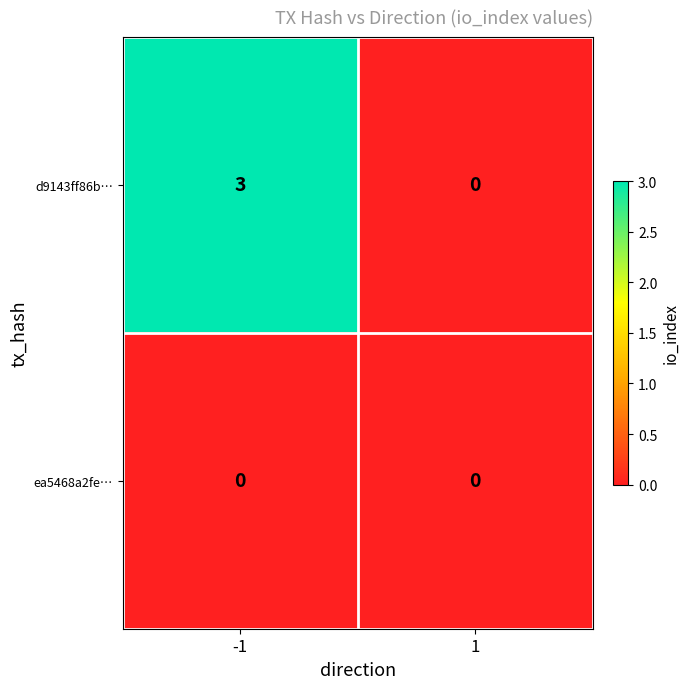

List the series in order of their overall mean, lowest first.

ea5468a2fe…, d9143ff86b…